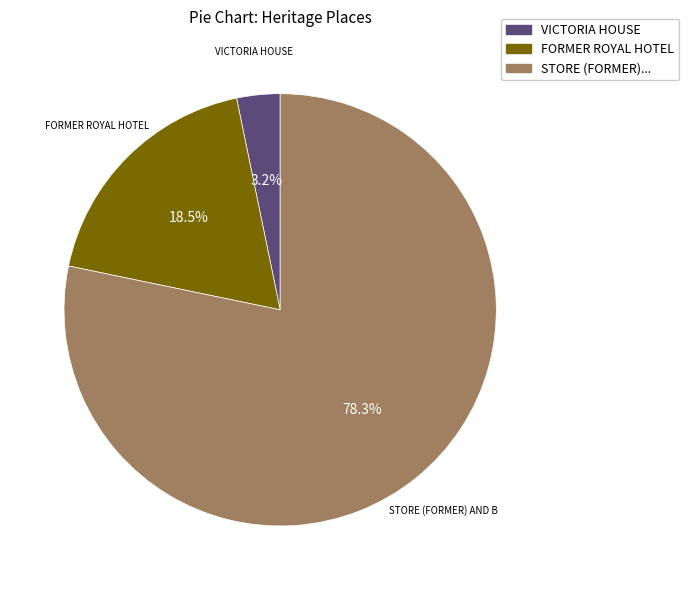

Does any single category account for the majority?

Yes